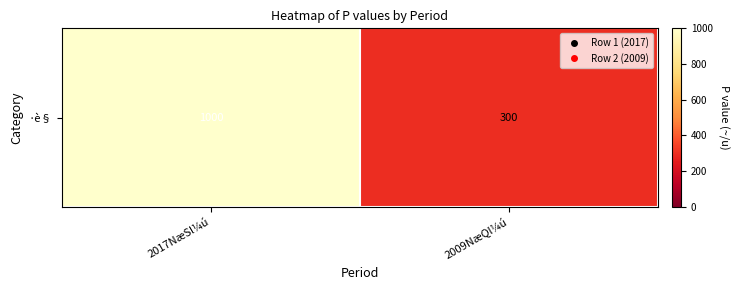

At which category does the chart reach its minimum across all series?

2009NæQl¼ú